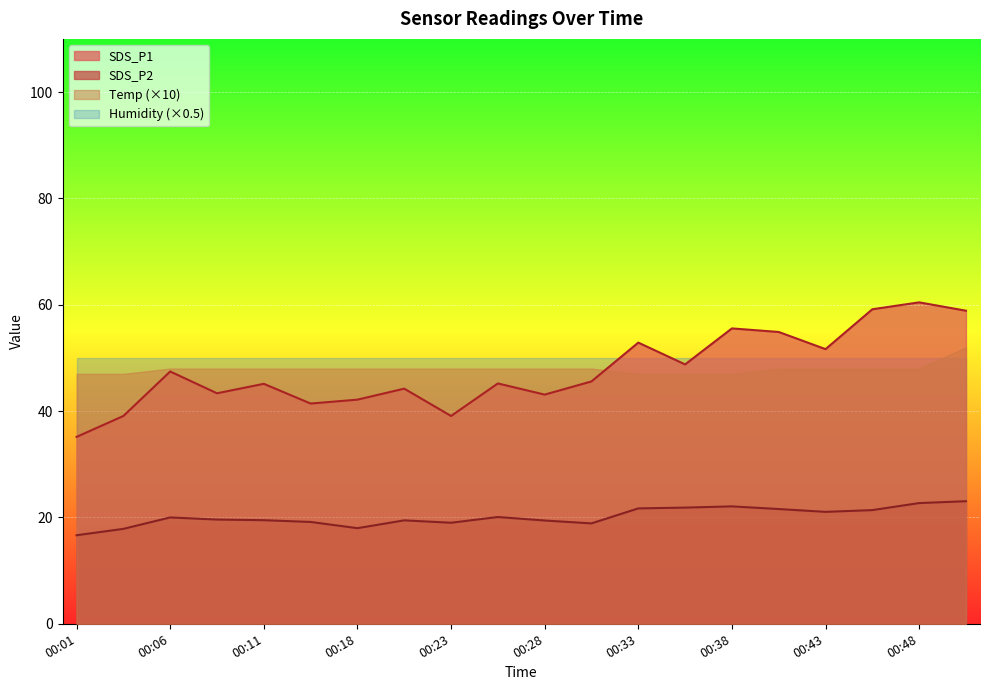

True or false: Humidity (×0.5) has a value of 22.1 at 00:43.

False